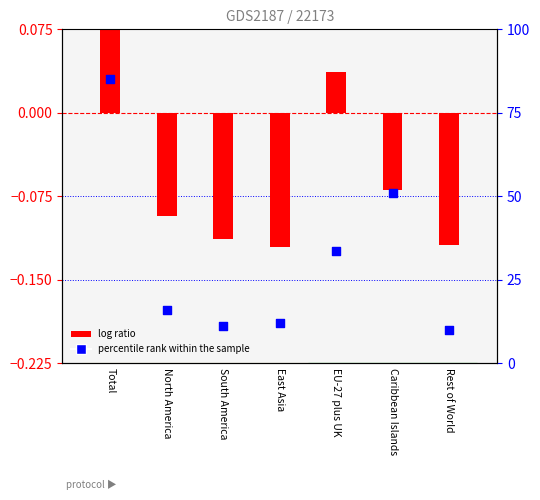

What are all the series names shown in the legend?

log ratio, percentile rank within the sample